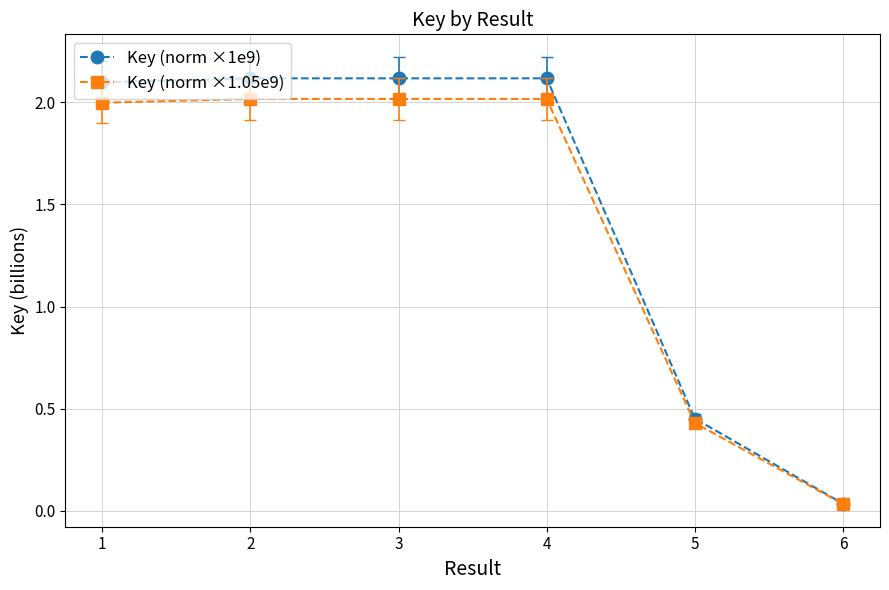

Is the value of Key (norm ×1e9) at 2 greater than the value of Key (norm ×1.05e9) at 2?

Yes